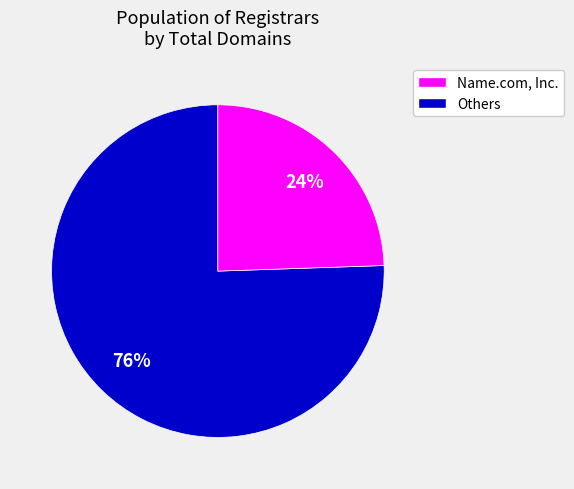

Between Name.com, Inc. and Others, which is larger?

Name.com, Inc.